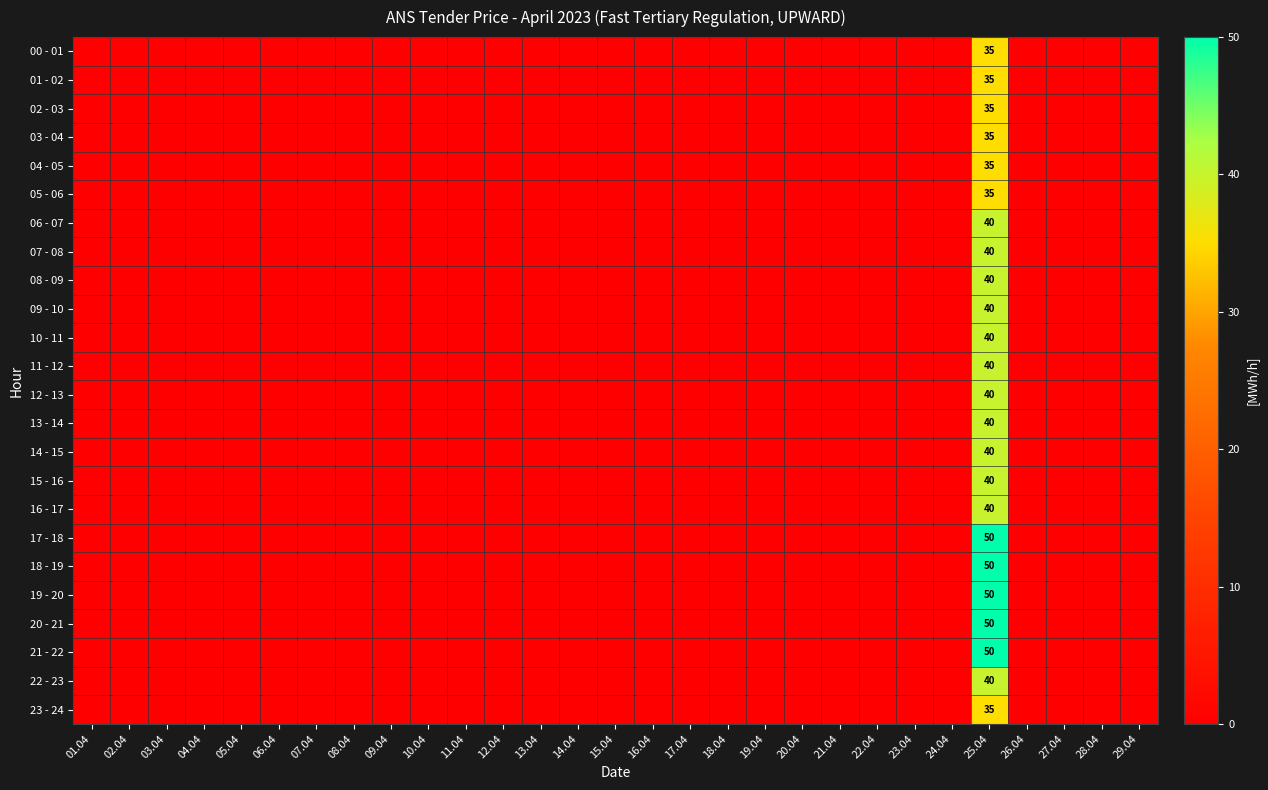

Which category has the lowest value across all series?

01.04